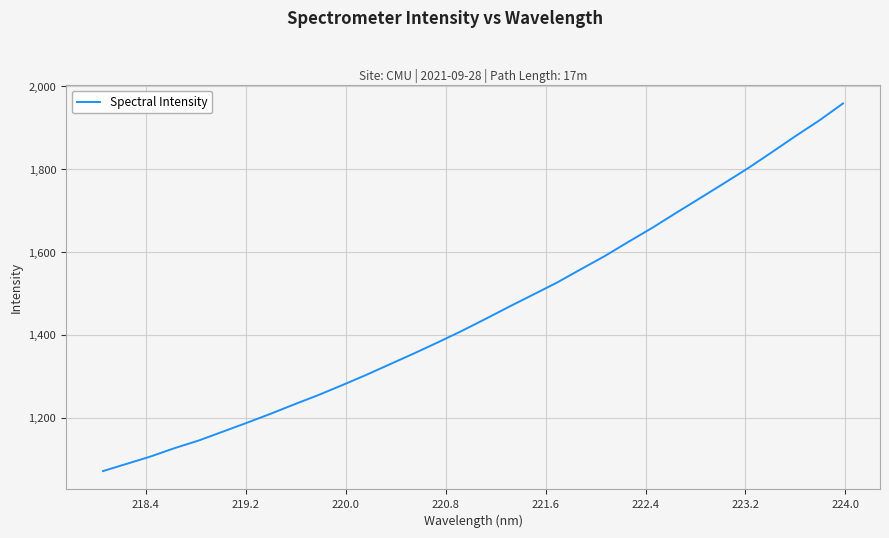

How many series are shown in this chart?

1